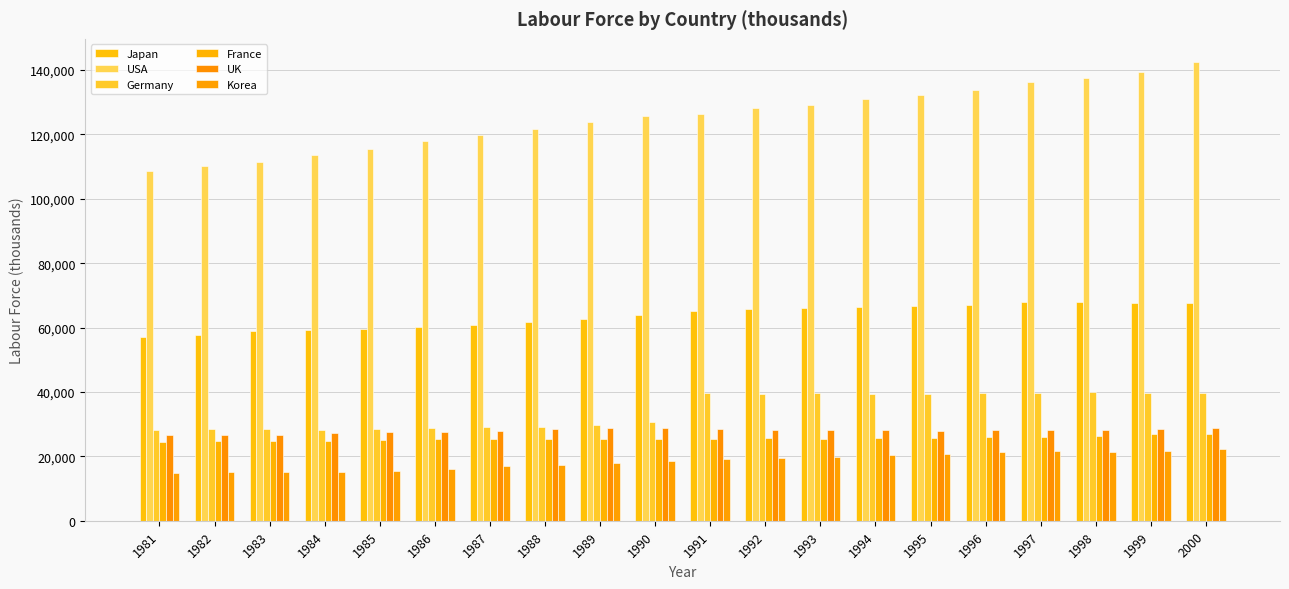

What is the minimum value shown in the chart?

14683